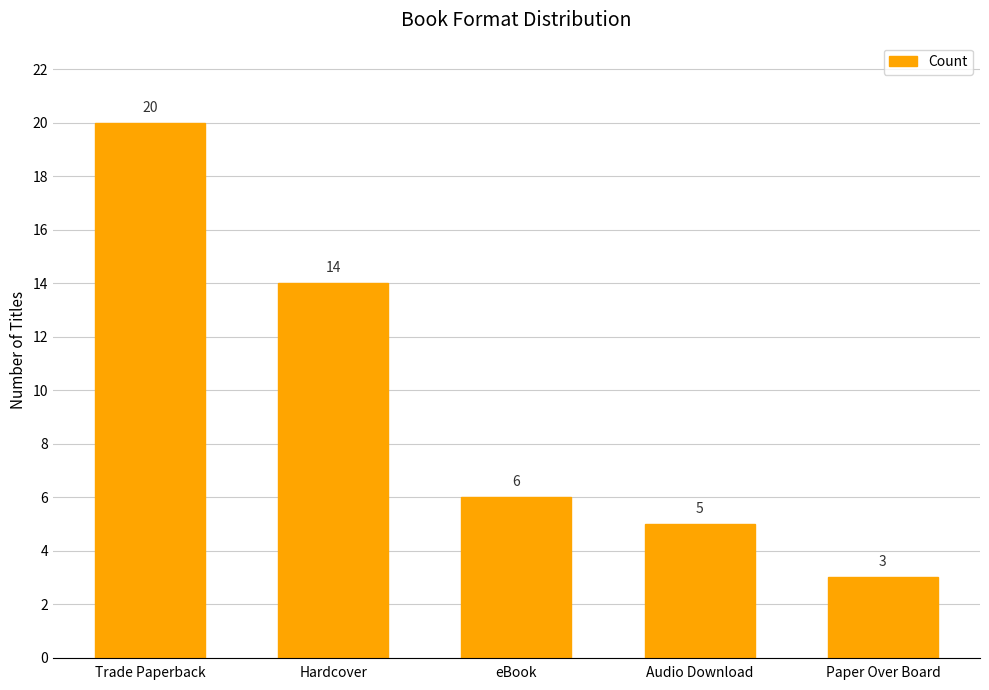

Rank the categories by value from highest to lowest.

Trade Paperback, Hardcover, eBook, Audio Download, Paper Over Board